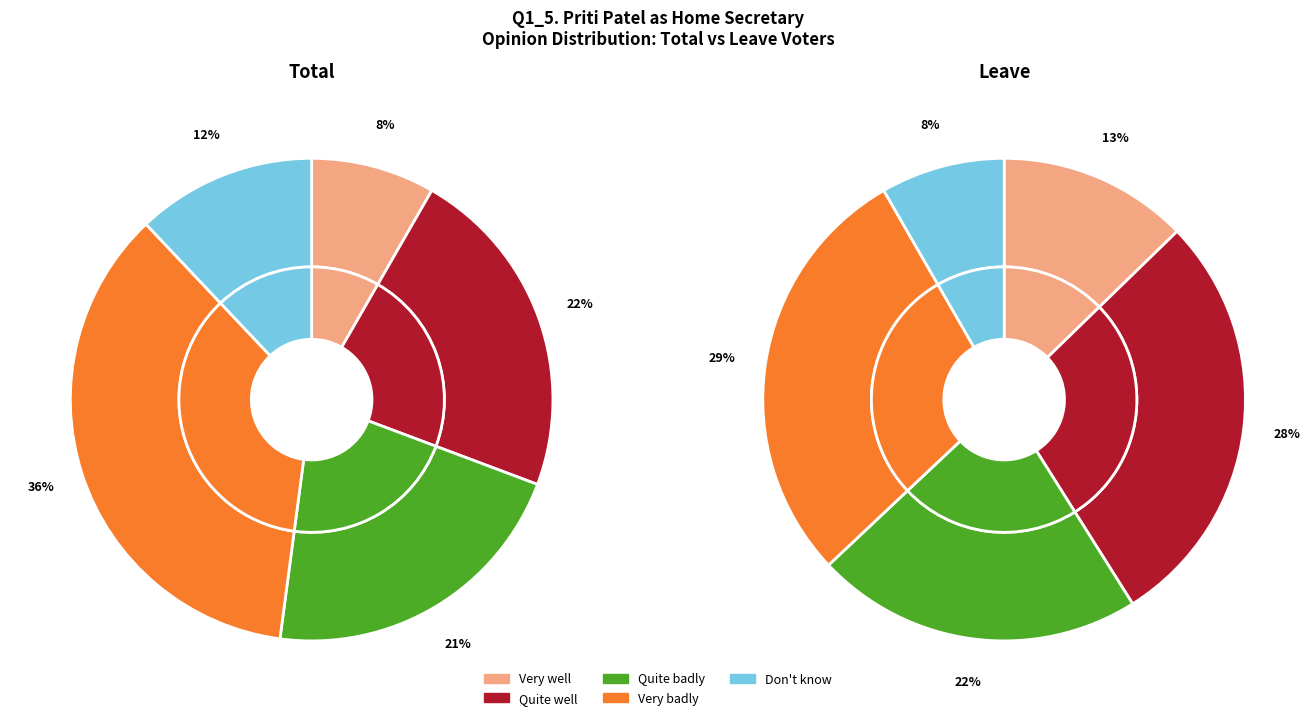

True or false: Quite well accounts for 32% of the total.

False